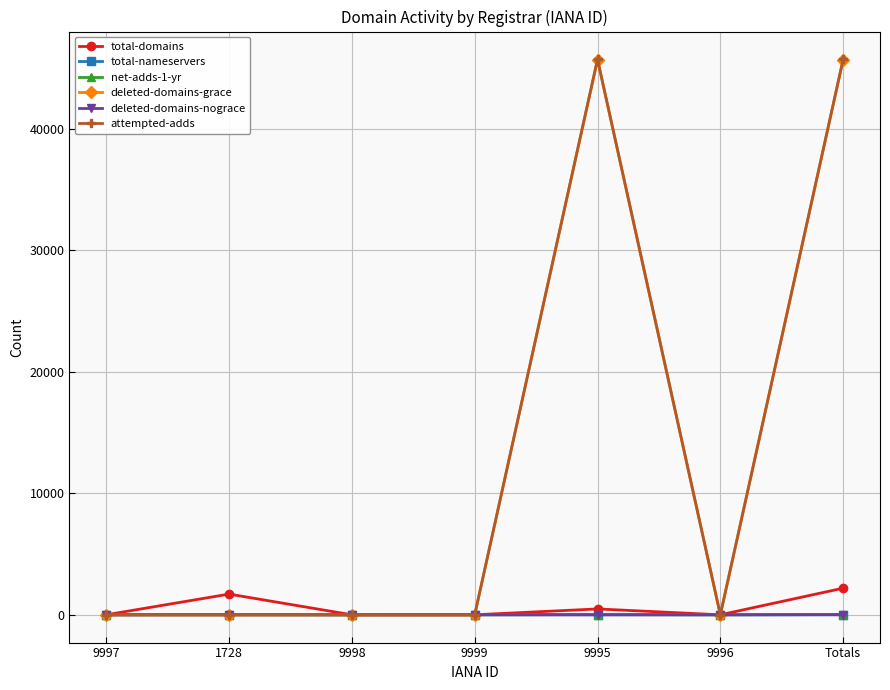

What position from the right is Totals?

1